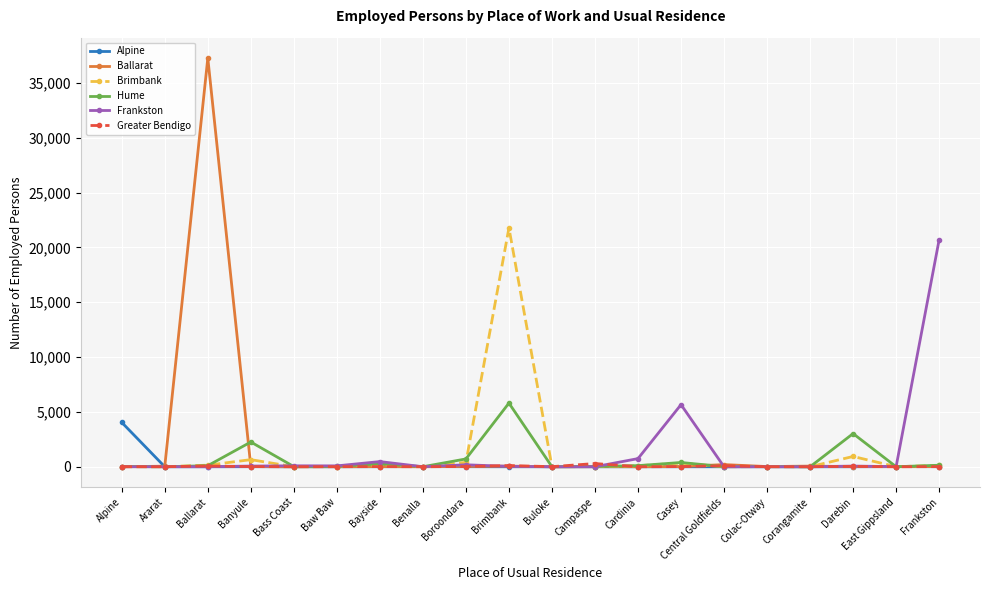

Is it true that Hume equals 13 at Central Goldfields?

True